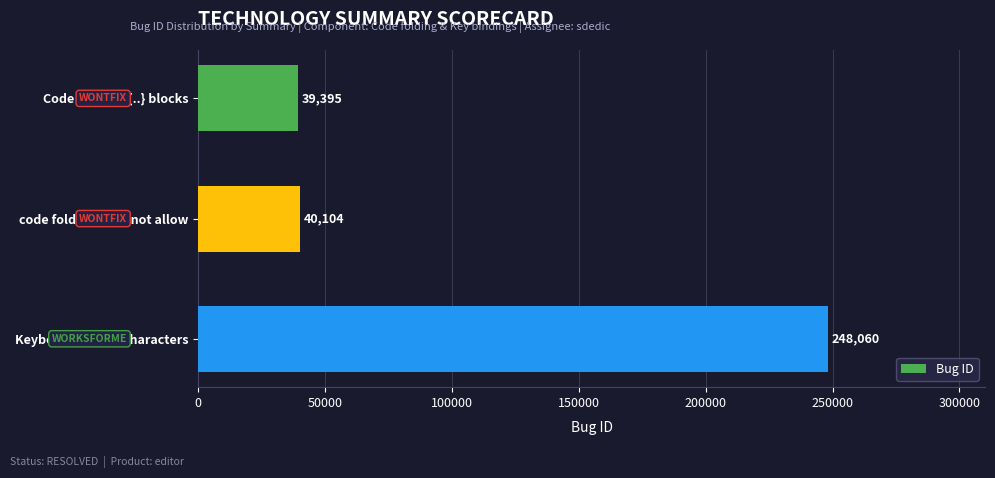

What is the value of the 2nd bar from the top?

40104